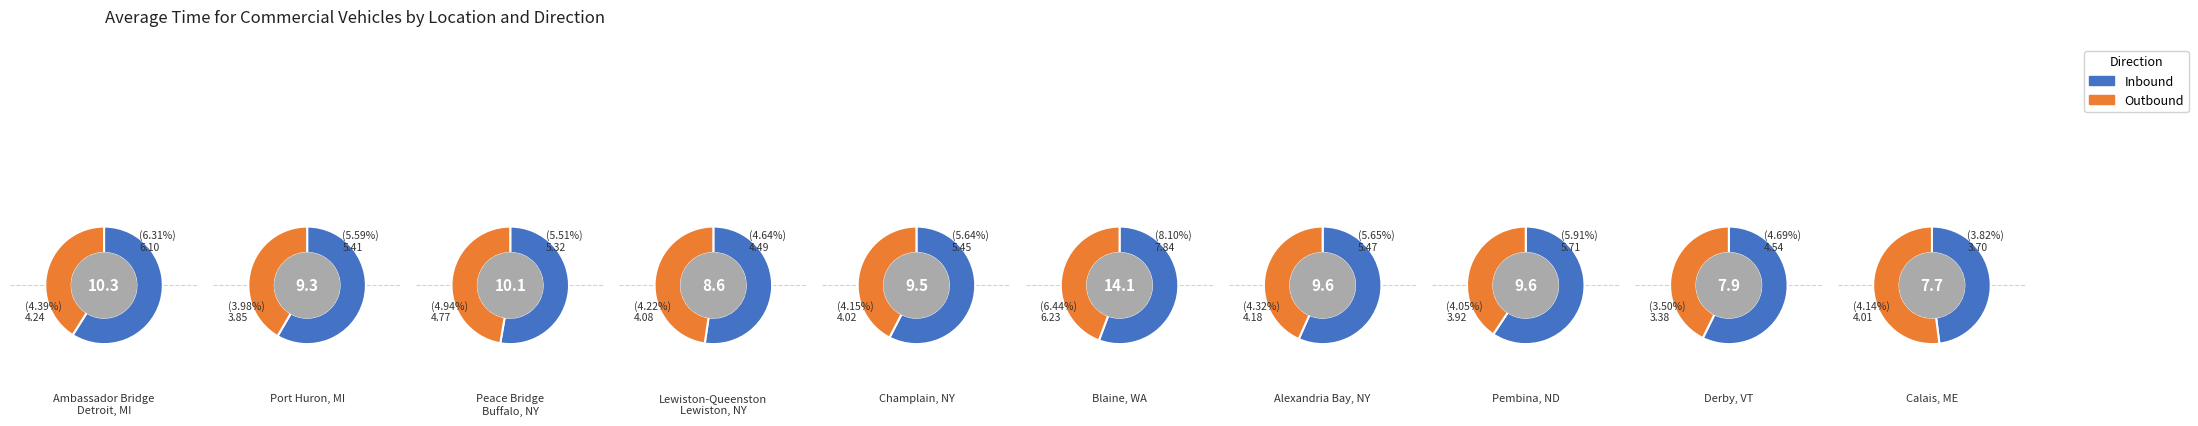

How many slices are in this pie chart?

10